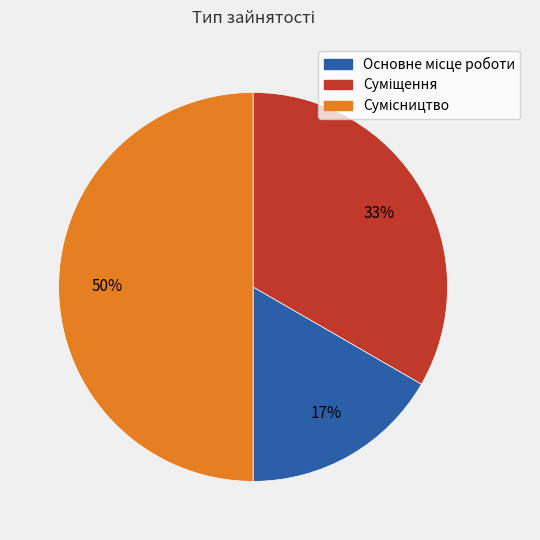

To the nearest percent, what is the difference between the largest and smallest slice percentages?

33%